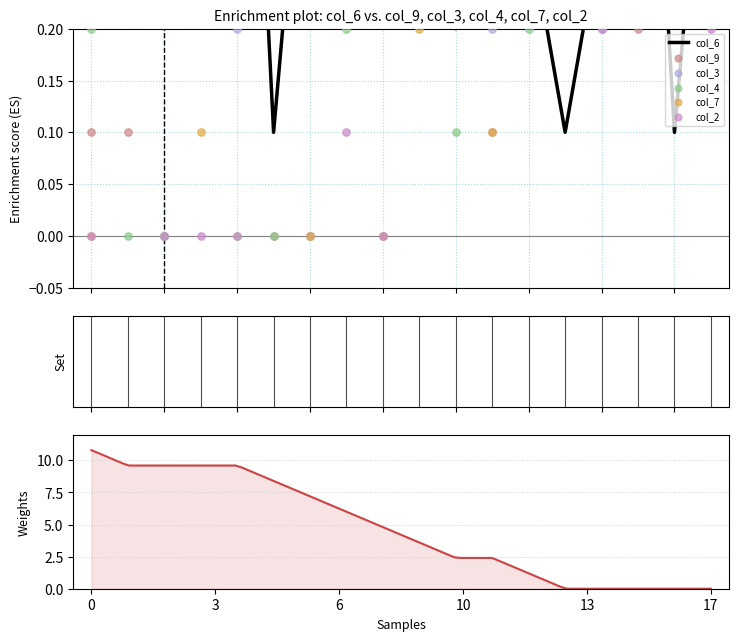

At which category is the sum across all series the highest?

7